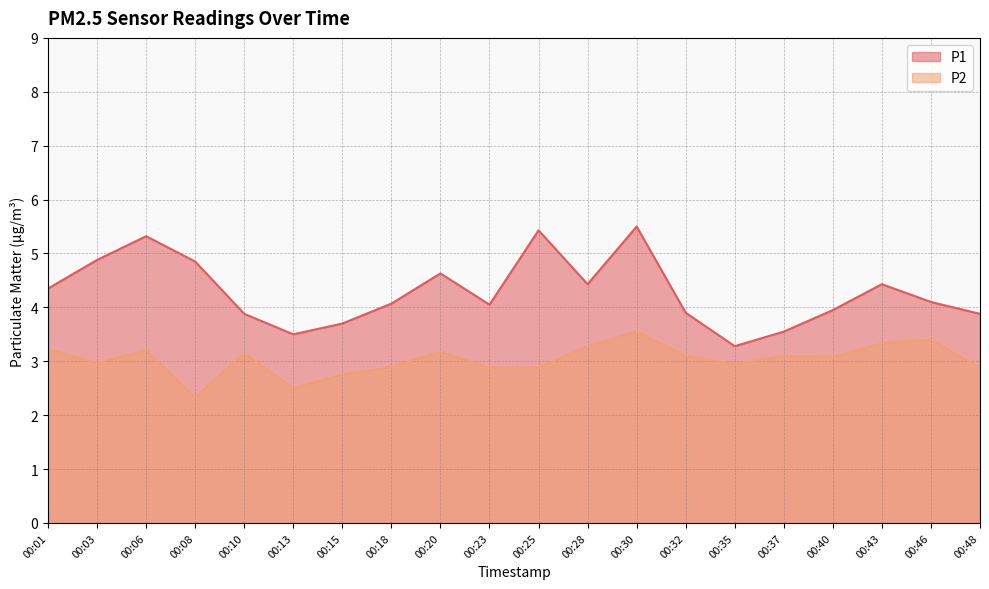

Which series has the largest range (max minus min)?

P1